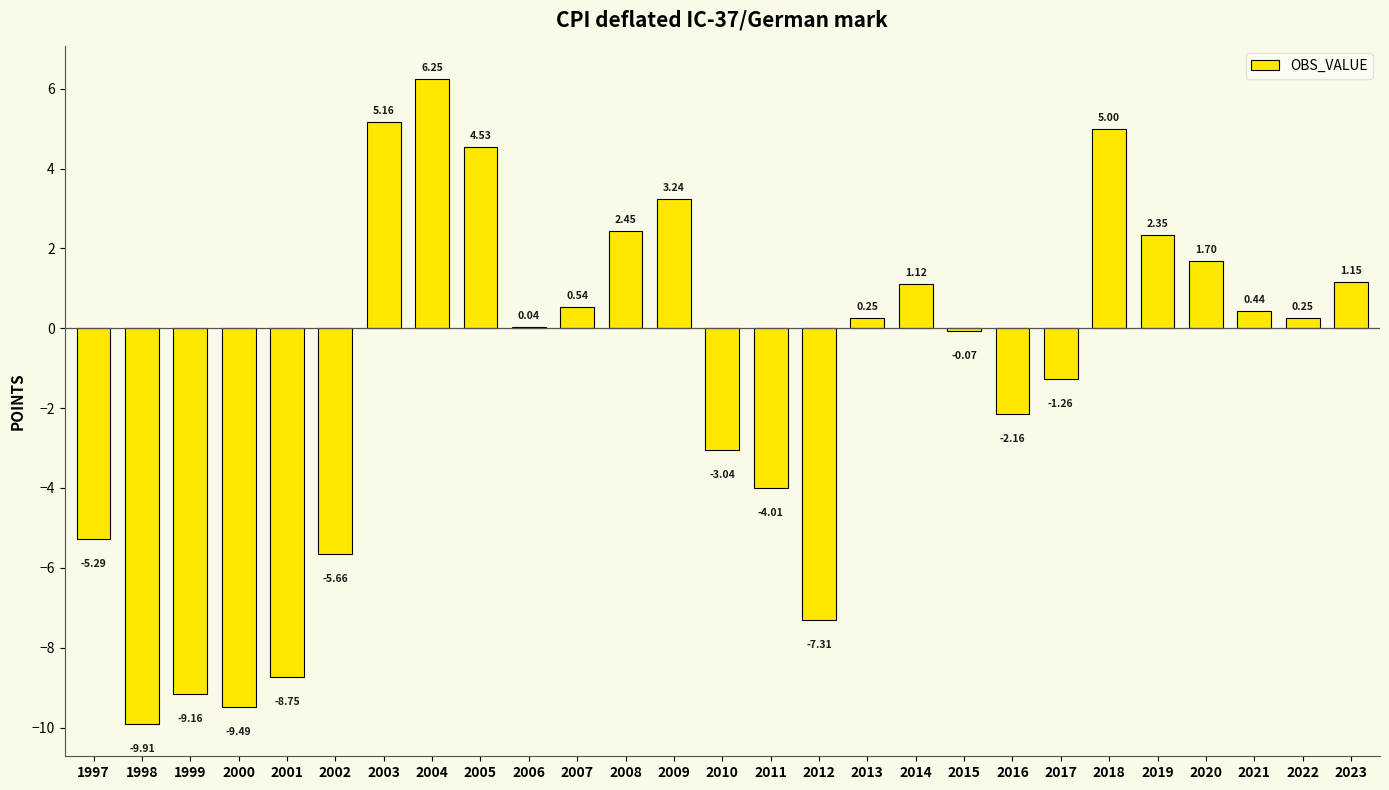

What is the change in value from 2008 to 2016?

-4.6